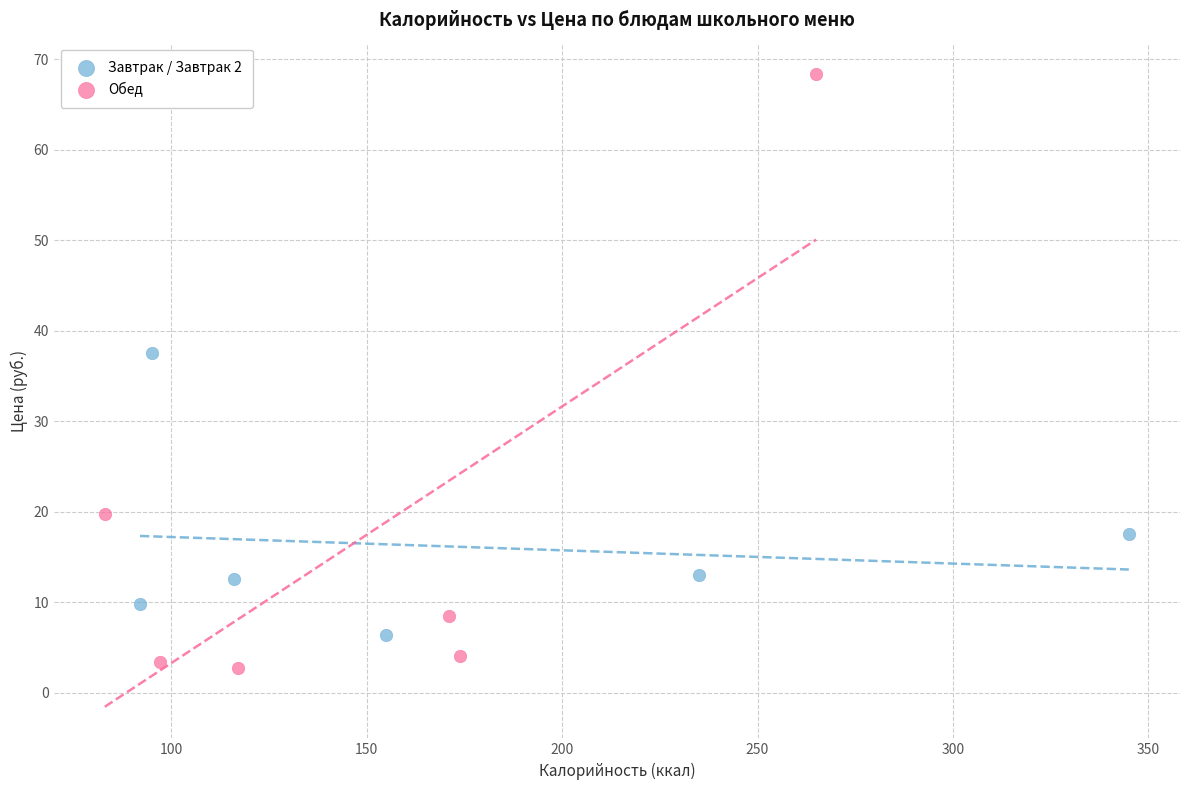

What are all the series names shown in the legend?

Завтрак / Завтрак 2, Обед